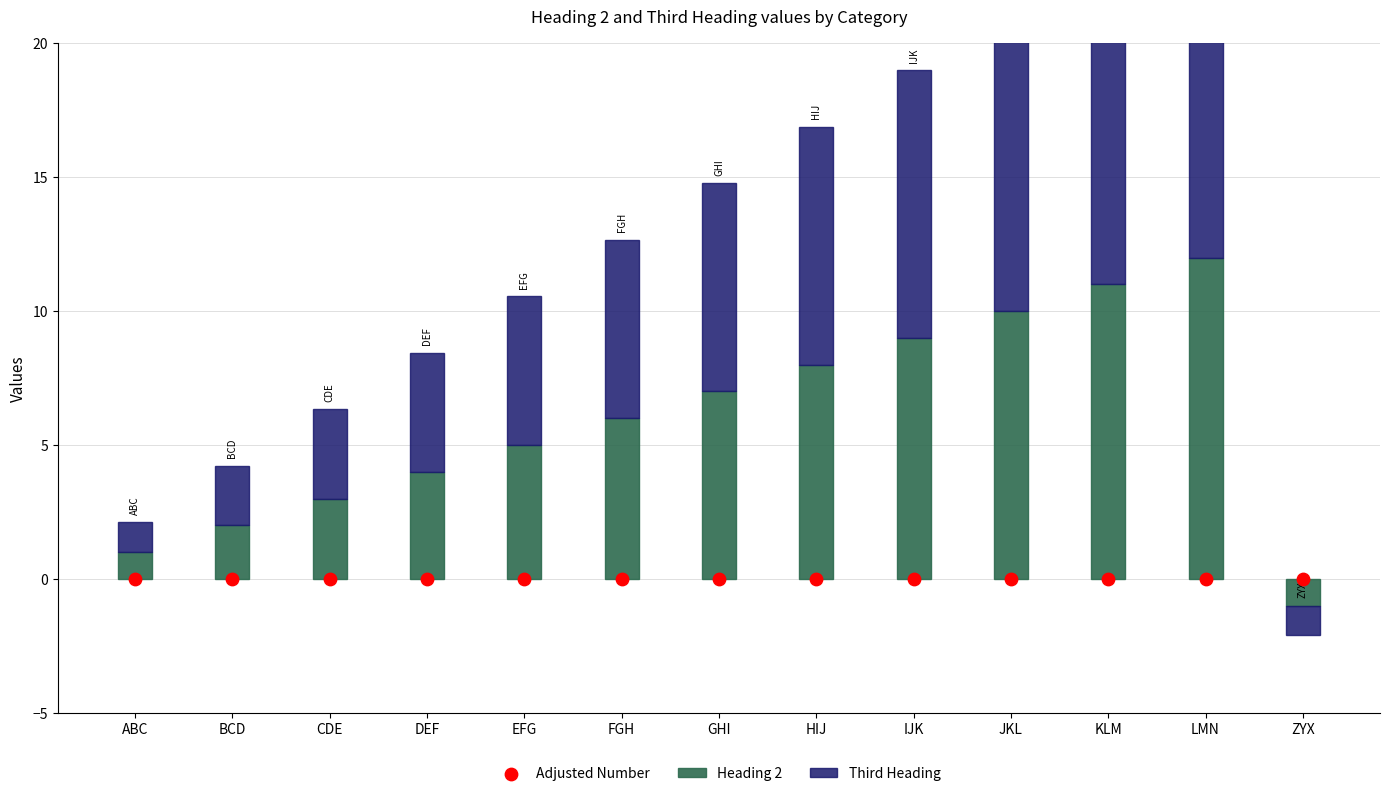

Is the value of Adjusted Number at LMN greater than the value of Third Heading at IJK?

No